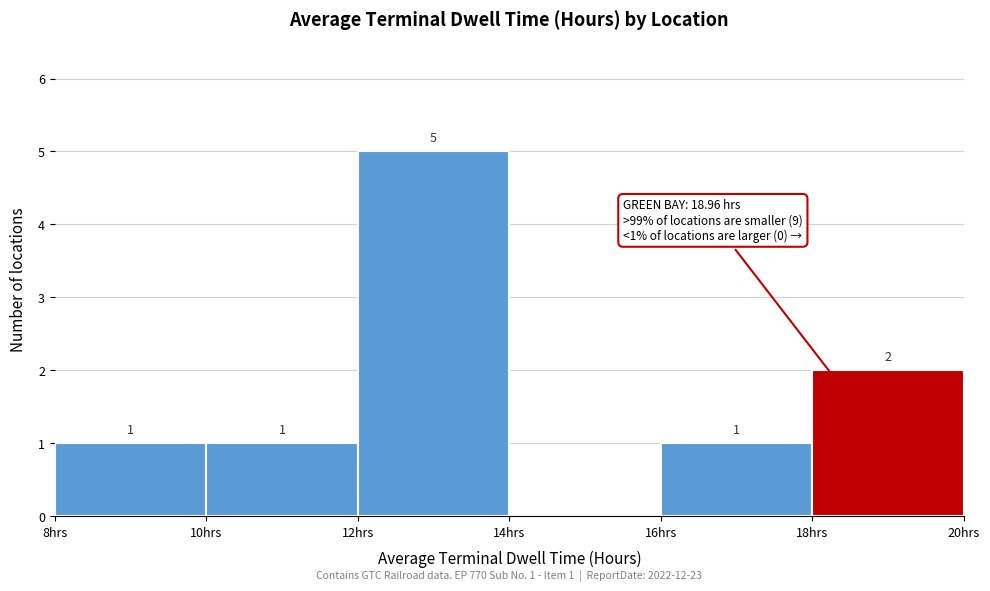

Which range on the x-axis has the tallest bar?

12 to 14